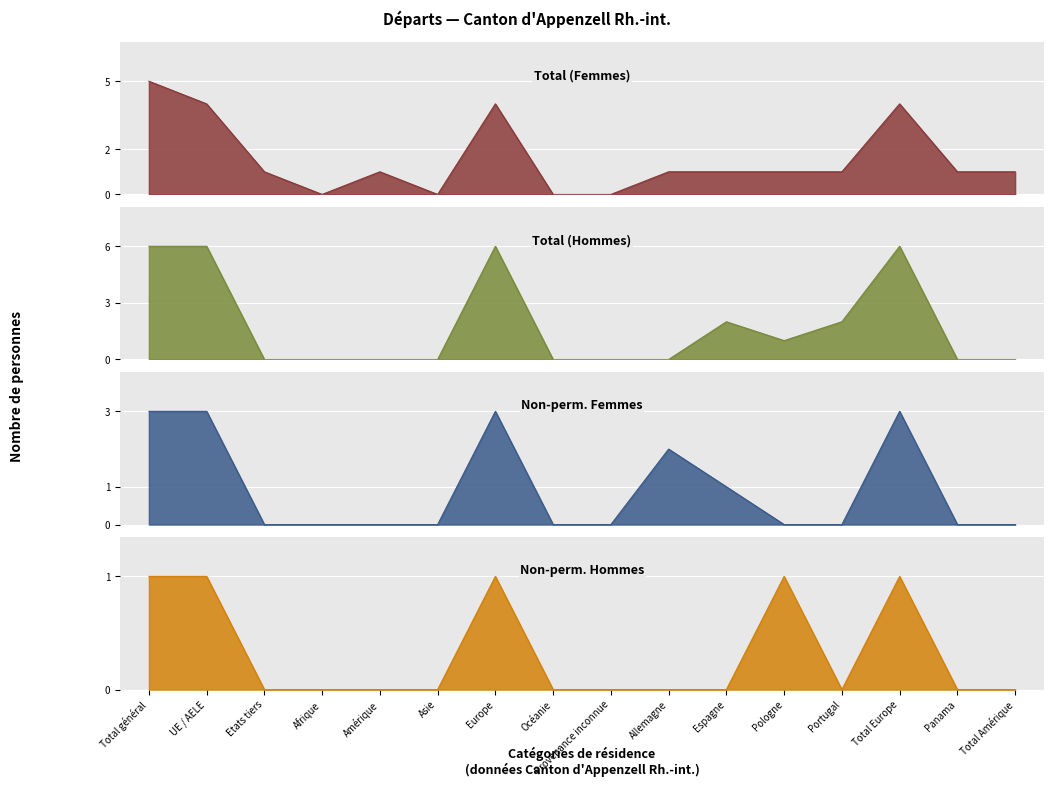

Is the value of Total (Femmes) at Espagne greater than the value of Total (Hommes) at Provenance inconnue?

Yes